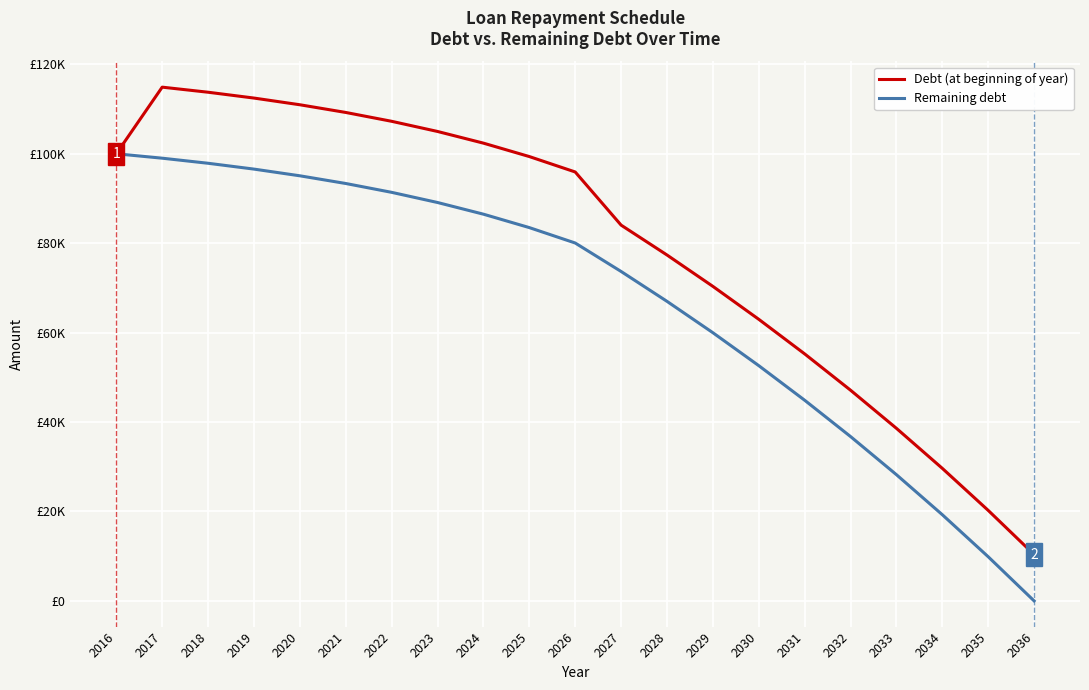

Read the Remaining debt value at 2021.

93353.1